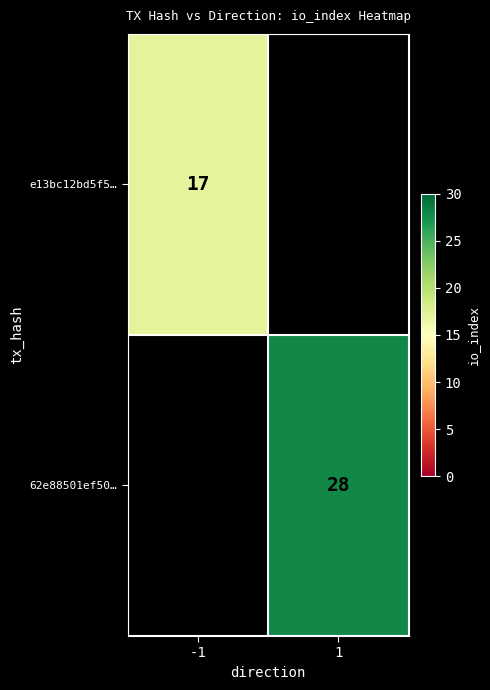

Is it true that e13bc12bd5f5… equals 24.6 at -1?

False